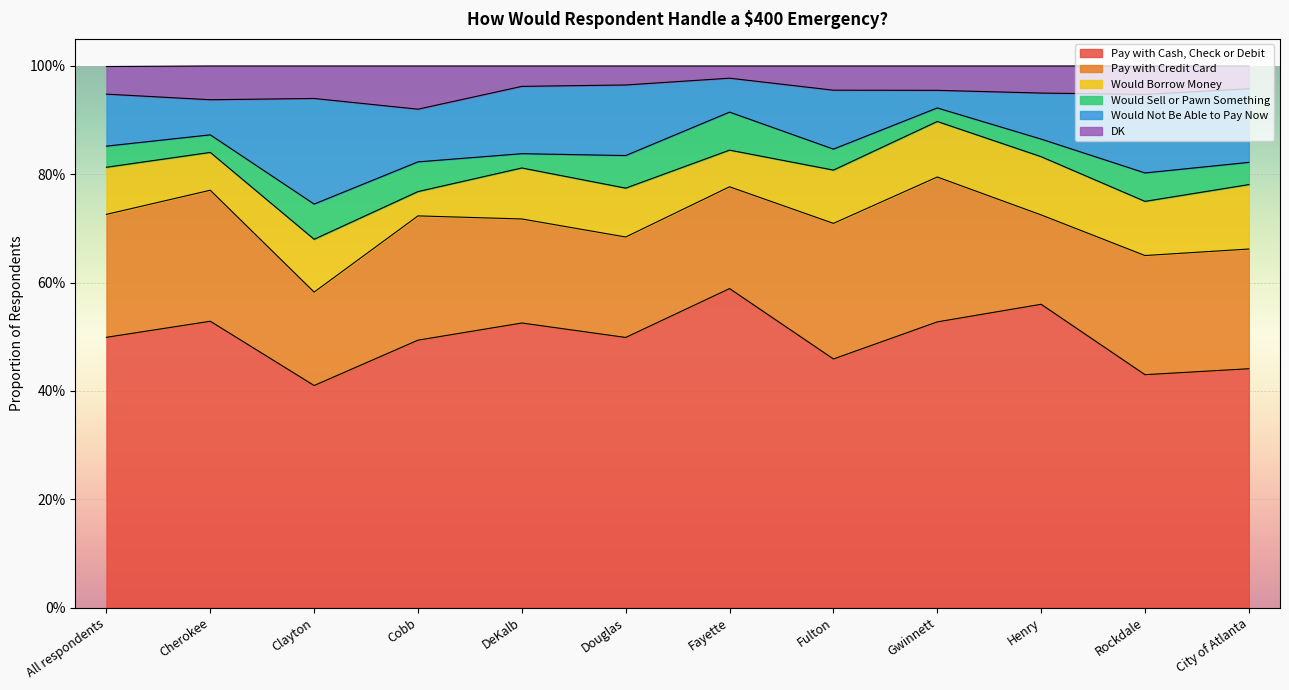

What is the difference between the second highest and minimum values in the Pay with Credit Card series?

0.1